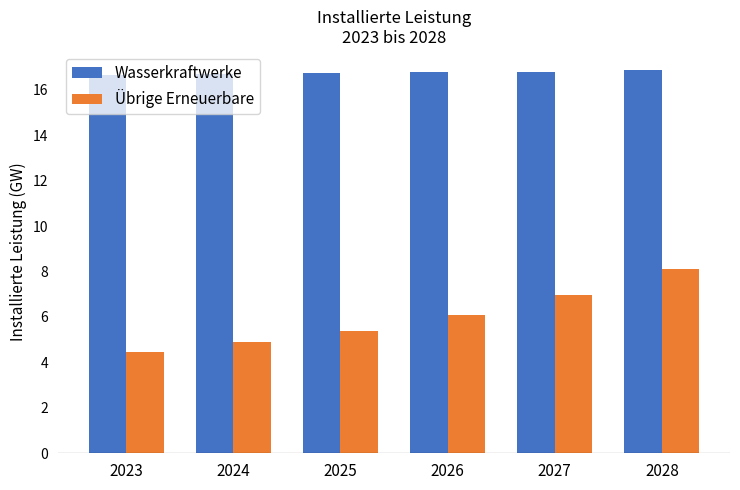

Where is Übrige Erneuerbare nearest to the value 6?

2026